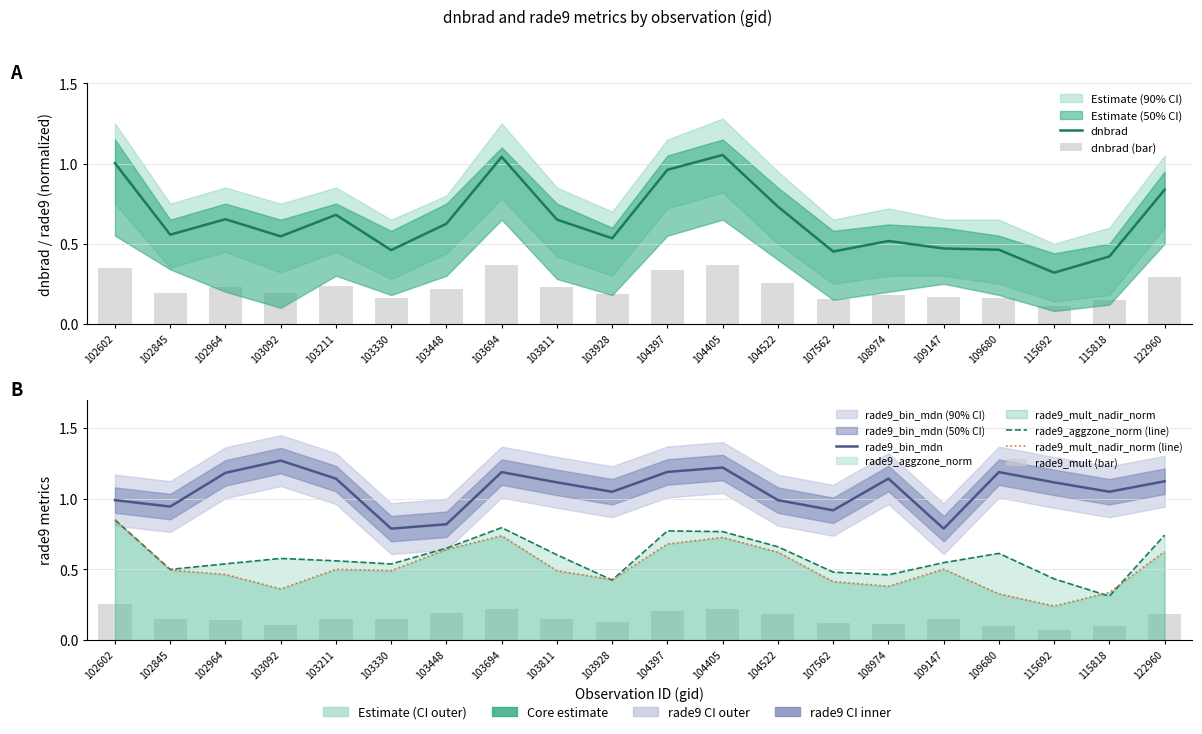

Which has a higher value, 108974 or 104397?

104397